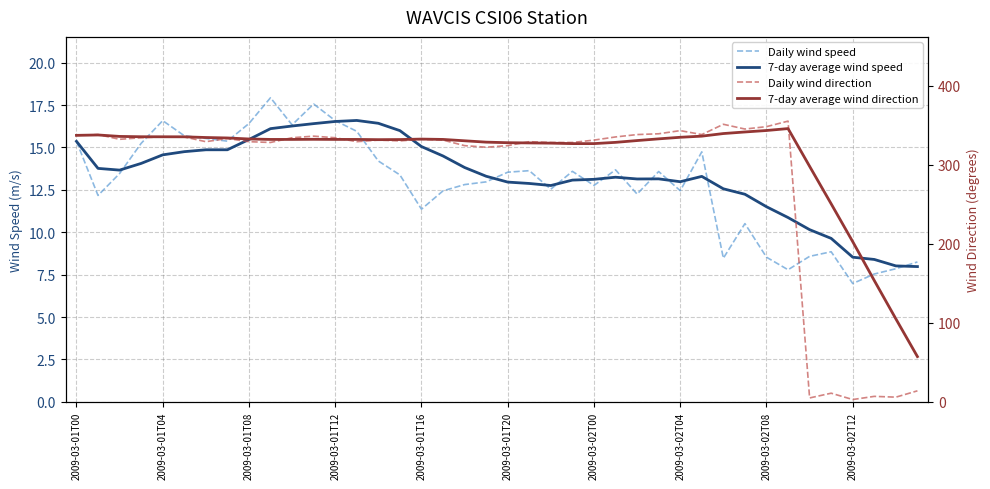

What is the value of the 7-day average wind direction point at the 32nd from the left?

341.3